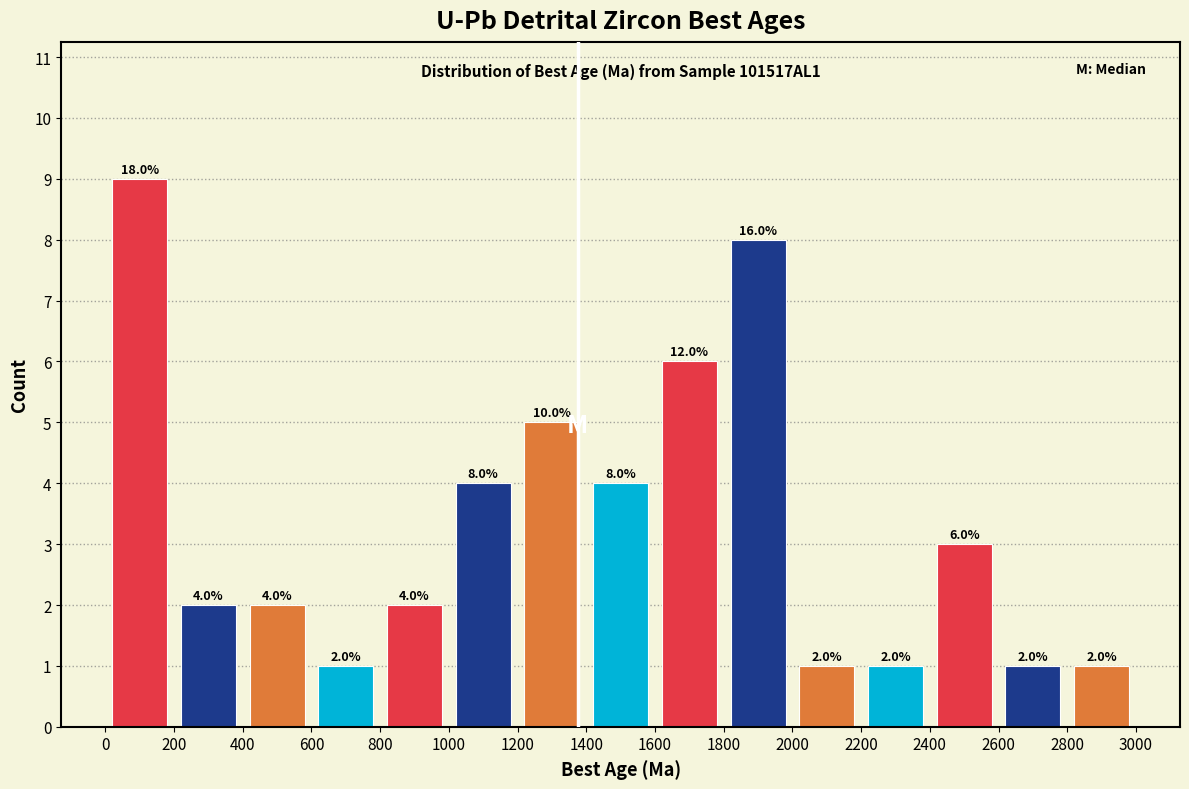

Which range on the x-axis has the tallest bar?

0 to 200